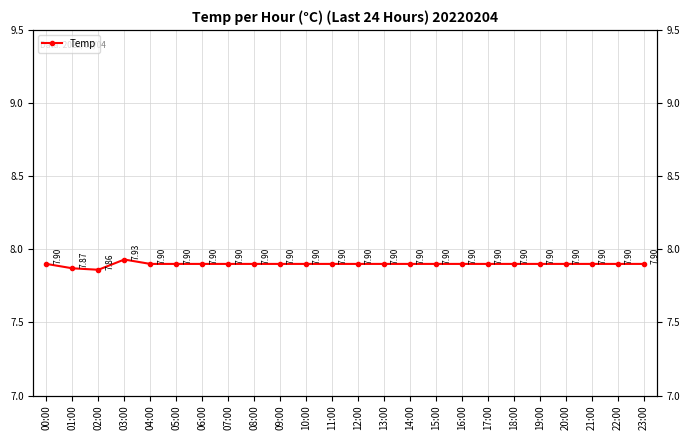

The value at 16:00 is 11.4. True or false?

False